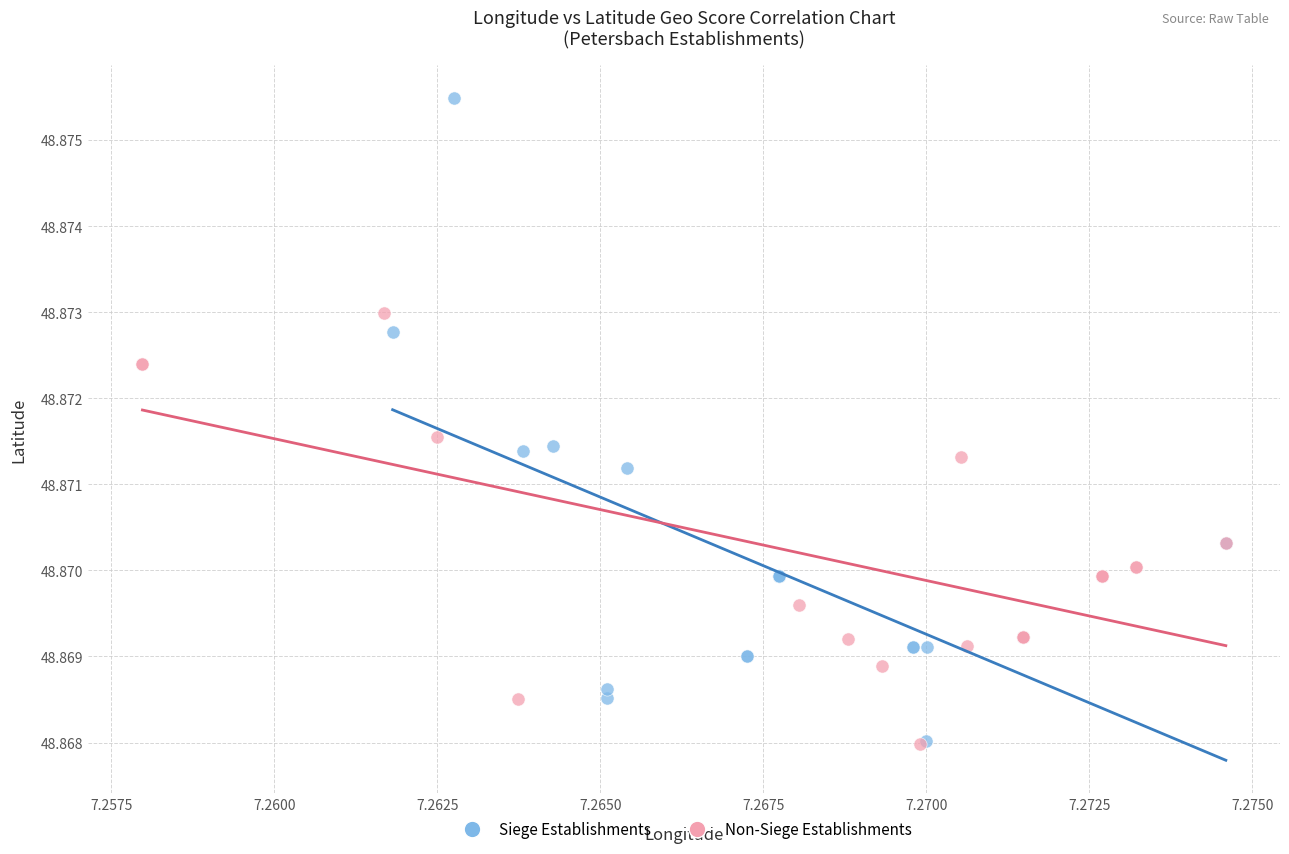

Which series has the largest Y range (max minus min)?

Siege Establishments